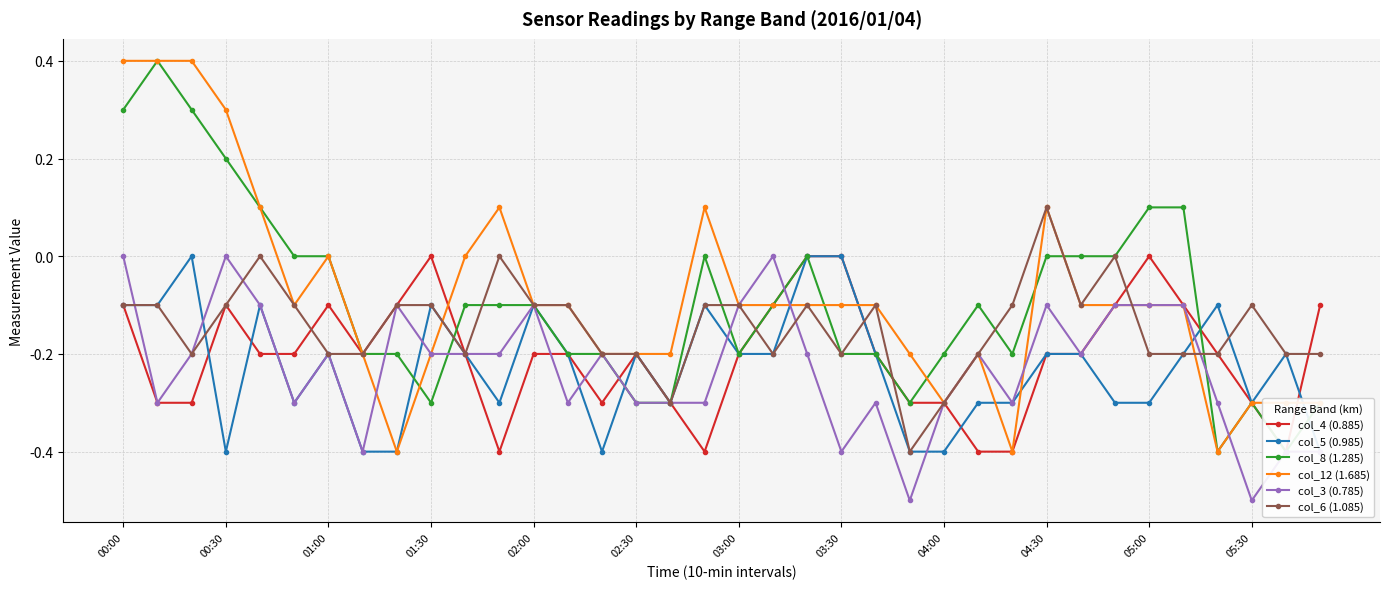

Reading left to right, extract all data points from this chart.

col_4 (0.885): -0.1	-0.3	-0.3	-0.1	-0.2	-0.2	-0.1	-0.2	-0.1	0.0	-0.2	-0.4	-0.2	-0.2	-0.3	-0.2	-0.3	-0.4	-0.2	-0.1	0.0	0.0	-0.2	-0.3	-0.3	-0.4	-0.4	-0.2	-0.2	-0.1	0.0	-0.1	-0.2	-0.3	-0.4	-0.1
col_5 (0.985): -0.1	-0.1	0.0	-0.4	-0.1	-0.3	-0.2	-0.4	-0.4	-0.1	-0.2	-0.3	-0.1	-0.2	-0.4	-0.2	-0.3	-0.1	-0.2	-0.2	0.0	0.0	-0.2	-0.4	-0.4	-0.3	-0.3	-0.2	-0.2	-0.3	-0.3	-0.2	-0.1	-0.3	-0.2	-0.4
col_8 (1.285): 0.3	0.4	0.3	0.2	0.1	-0.0	0.0	-0.2	-0.2	-0.3	-0.1	-0.1	-0.1	-0.2	-0.2	-0.3	-0.3	0.0	-0.2	-0.1	-0.0	-0.2	-0.2	-0.3	-0.2	-0.1	-0.2	0.0	-0.0	0.0	0.1	0.1	-0.4	-0.3	-0.4	-0.3
col_12 (1.685): 0.4	0.4	0.4	0.3	0.1	-0.1	0.0	-0.2	-0.4	-0.2	0.0	0.1	-0.1	-0.1	-0.2	-0.2	-0.2	0.1	-0.1	-0.1	-0.1	-0.1	-0.1	-0.2	-0.3	-0.2	-0.4	0.1	-0.1	-0.1	-0.1	-0.1	-0.4	-0.3	-0.3	-0.3
col_3 (0.785): 0.0	-0.3	-0.2	0.0	-0.1	-0.3	-0.2	-0.4	-0.1	-0.2	-0.2	-0.2	-0.1	-0.3	-0.2	-0.3	-0.3	-0.3	-0.1	-0.0	-0.2	-0.4	-0.3	-0.5	-0.3	-0.2	-0.3	-0.1	-0.2	-0.1	-0.1	-0.1	-0.3	-0.5	-0.4	-0.4
col_6 (1.085): -0.1	-0.1	-0.2	-0.1	-0.0	-0.1	-0.2	-0.2	-0.1	-0.1	-0.2	-0.0	-0.1	-0.1	-0.2	-0.2	-0.3	-0.1	-0.1	-0.2	-0.1	-0.2	-0.1	-0.4	-0.3	-0.2	-0.1	0.1	-0.1	-0.0	-0.2	-0.2	-0.2	-0.1	-0.2	-0.2